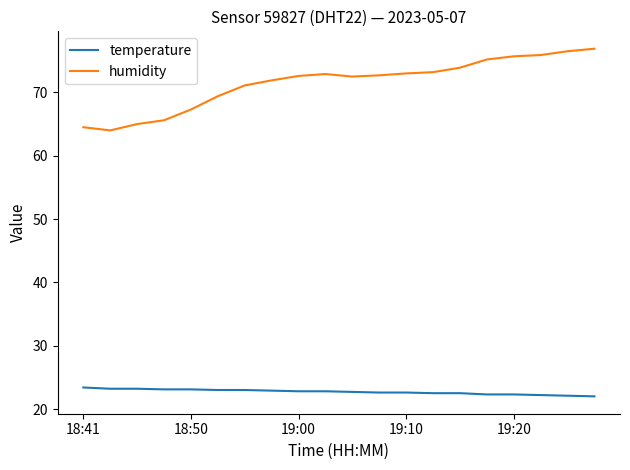

True or false: temperature and humidity intersect in this chart.

False